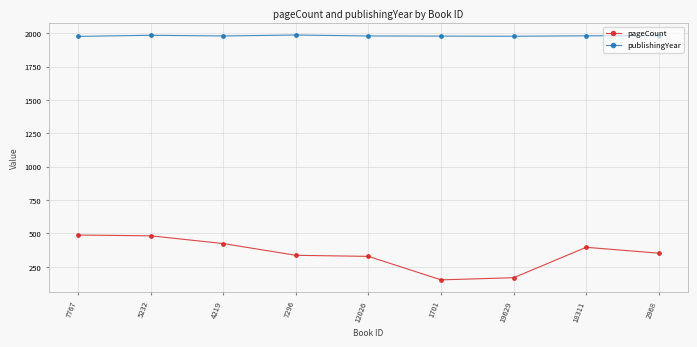

True or false: publishingYear and pageCount intersect in this chart.

False